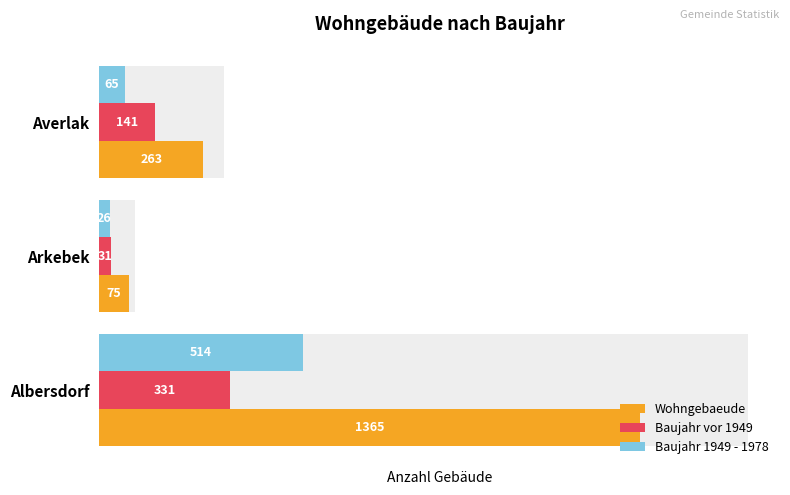

How many data points in Baujahr 1949 - 1978 are less than 65?

1